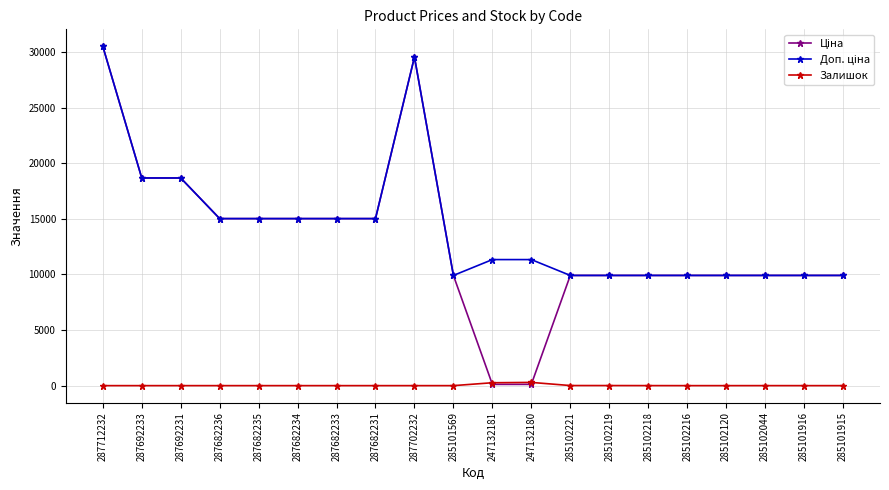

At which category does the chart reach its peak across all series?

287712232